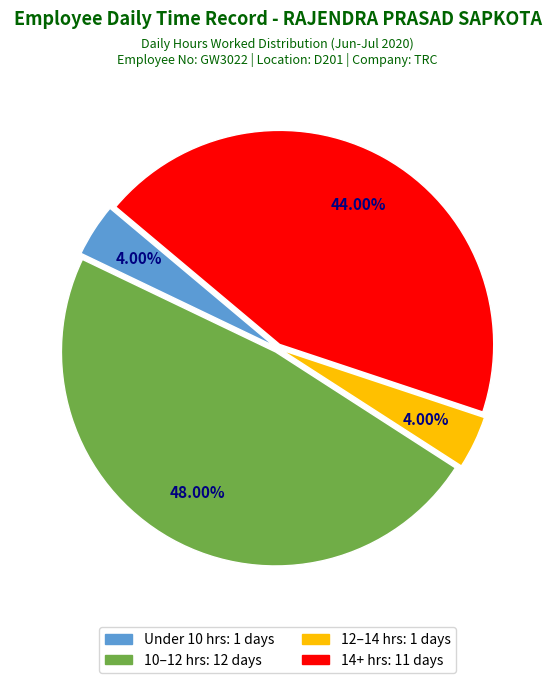

Is there any slice that represents more than half of the pie?

No